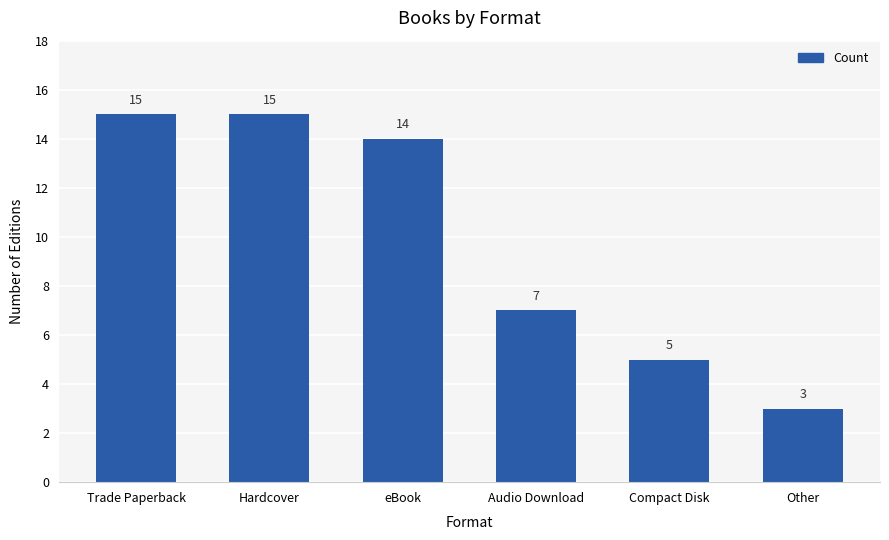

What is the approximate value at Compact Disk, to the nearest 5?

5